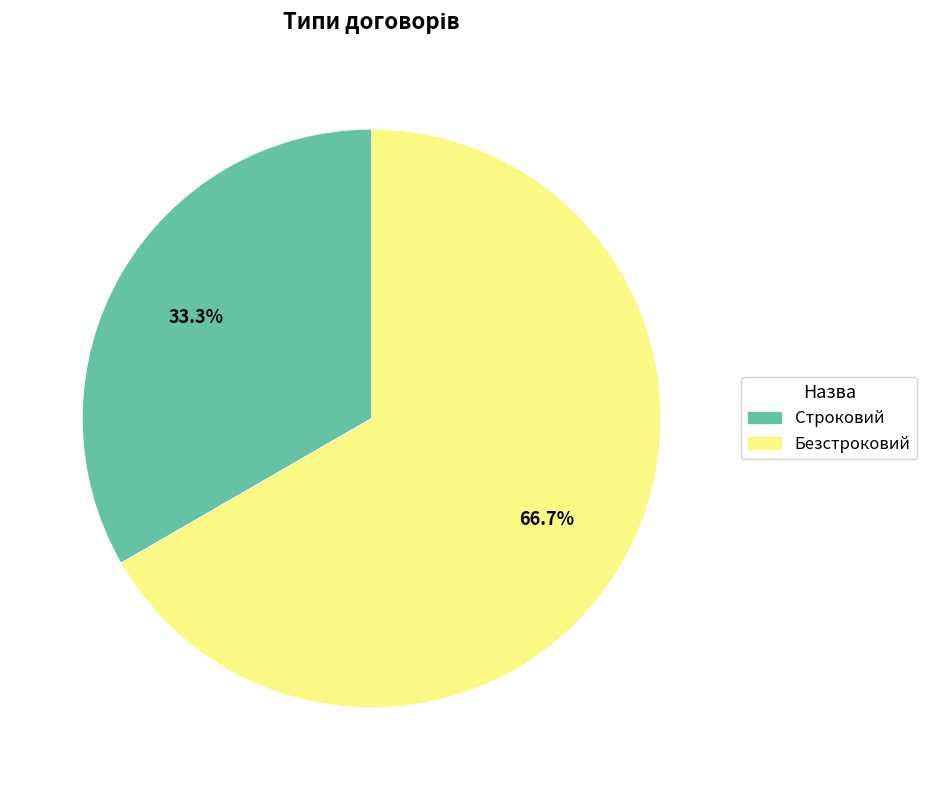

Approximately how many times larger is the value at Строковий compared to Безстроковий?

0.5